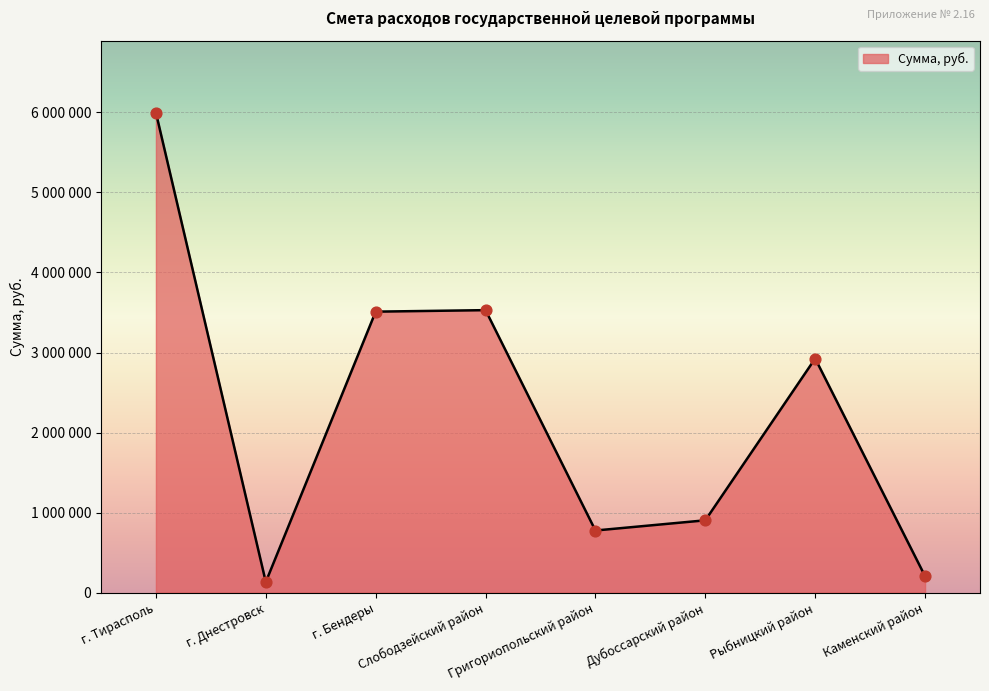

Between Слободзейский район and Дубоссарский район, which is larger?

Слободзейский район